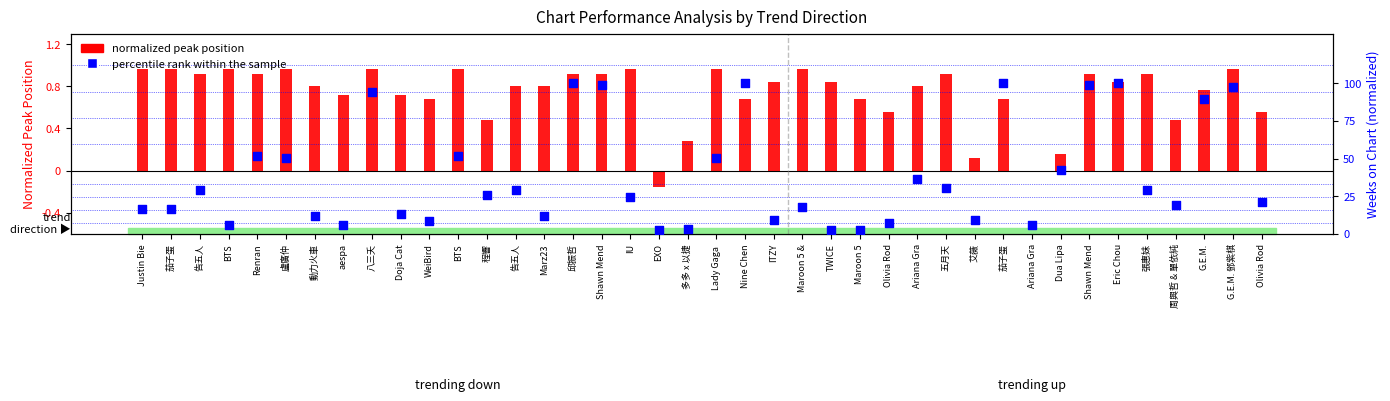

What is the total value across all series at Maroon 5 &?

1.1